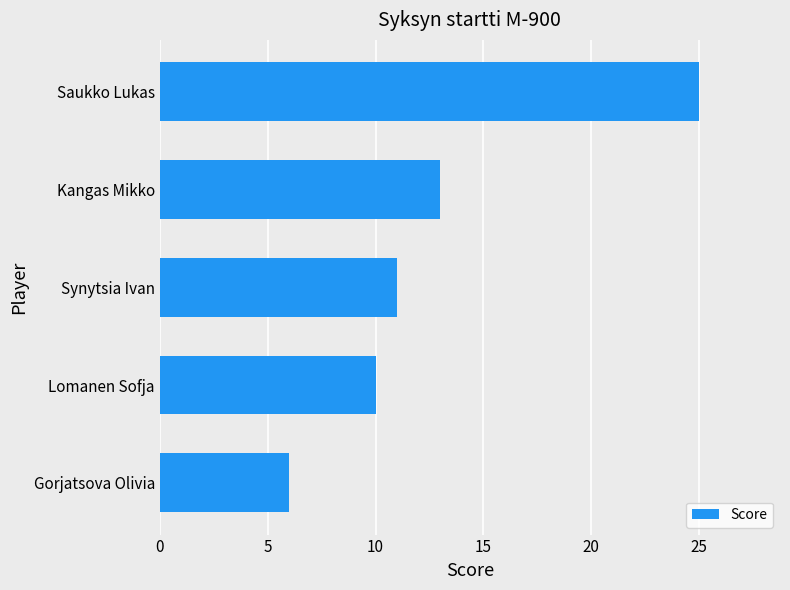

Reading top to bottom, transcribe all the data shown in this chart.

25	13	11	10	6